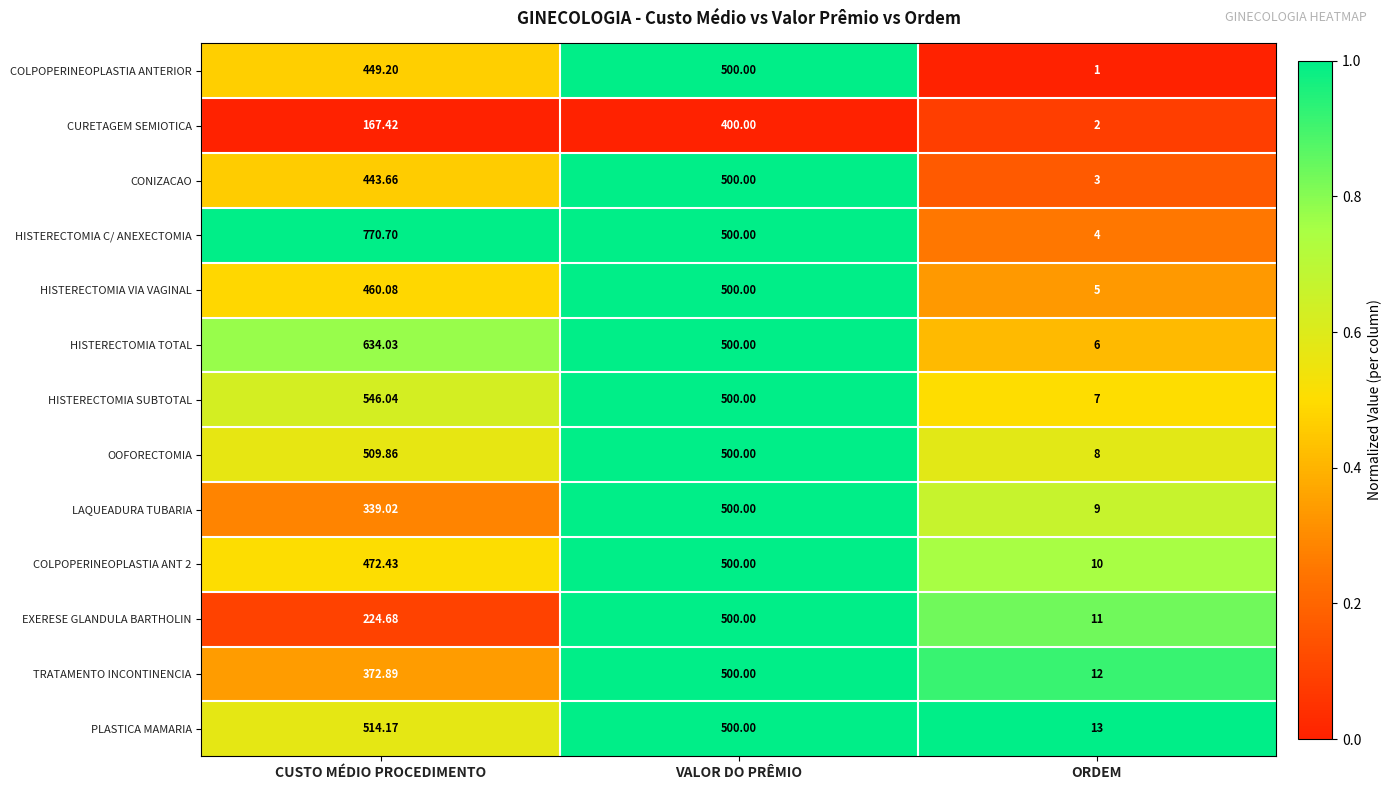

Which series changed the most between CUSTO MÉDIO PROCEDIMENTO and VALOR DO PRÊMIO?

EXERESE GLANDULA BARTHOLIN